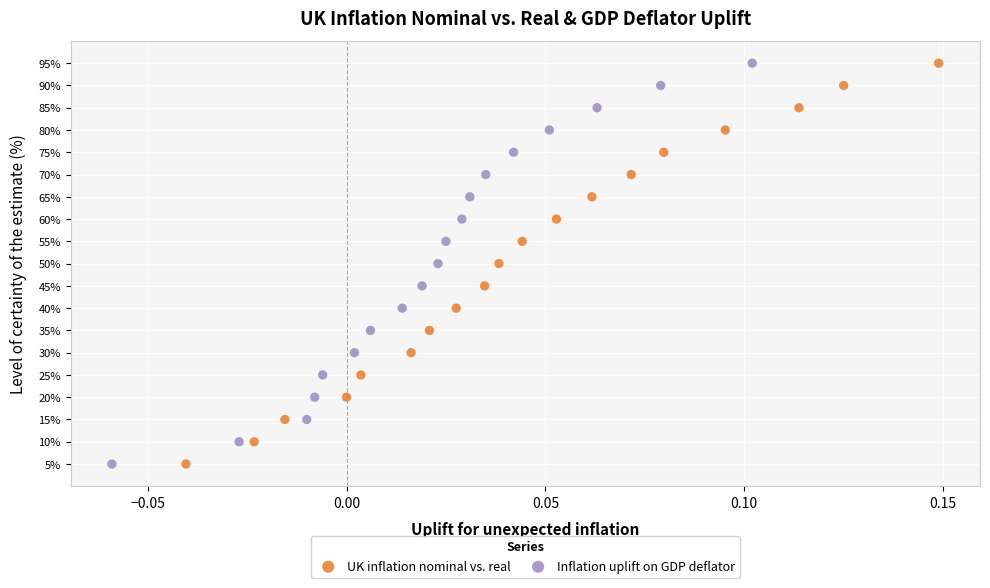

What are all the series names shown in the legend?

UK inflation nominal vs. real, Inflation uplift on GDP deflator